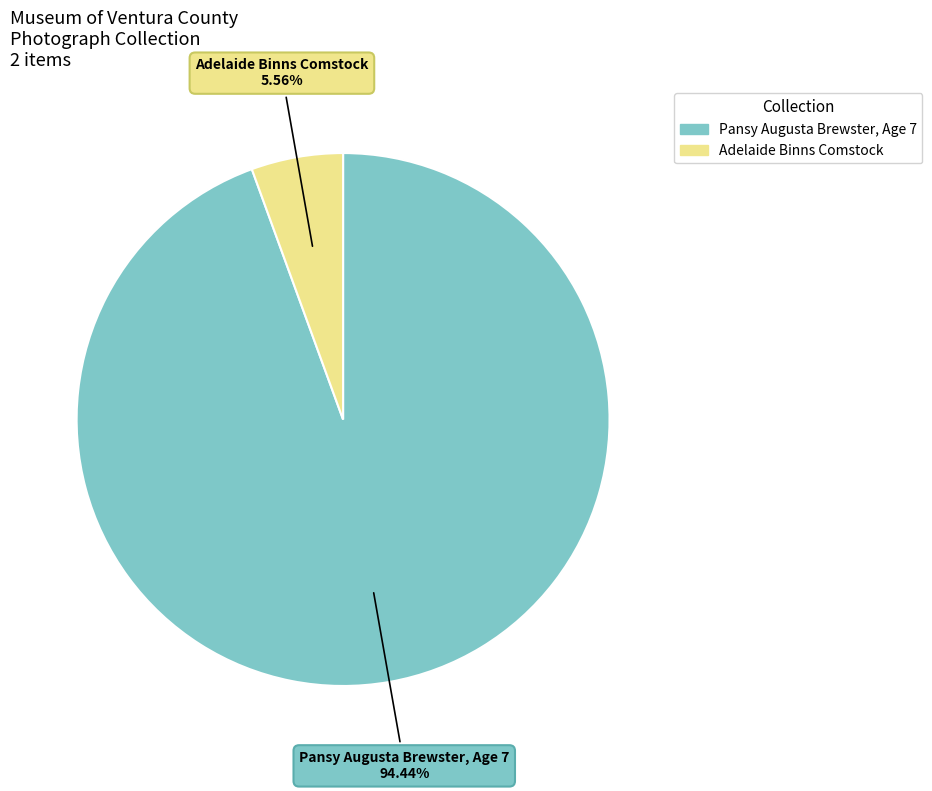

What is the smallest slice in the pie chart?

Adelaide Binns Comstock